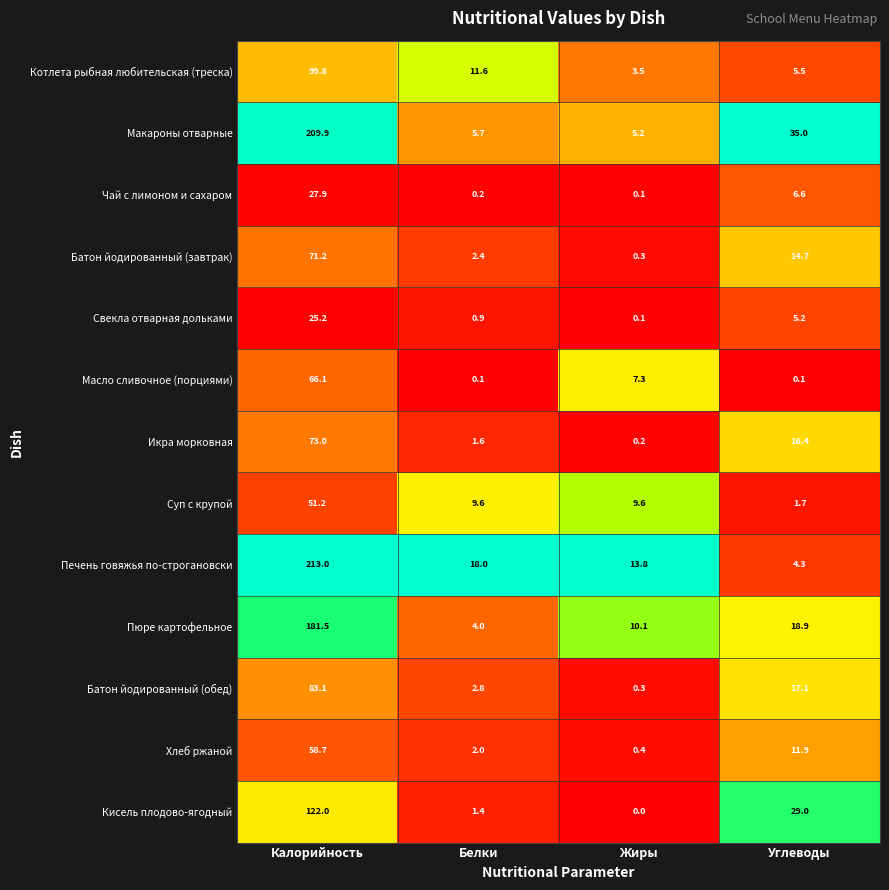

Which series has the largest total across all categories?

Макароны отварные